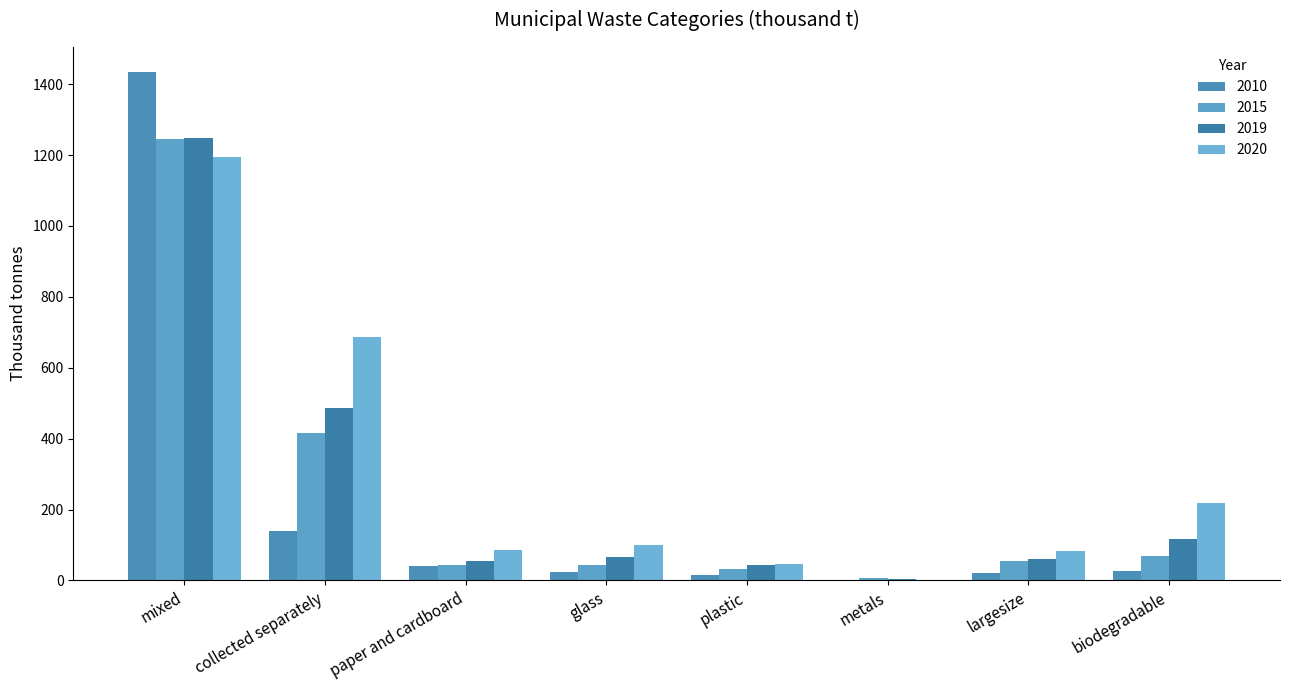

How many distinct data groups are displayed?

4